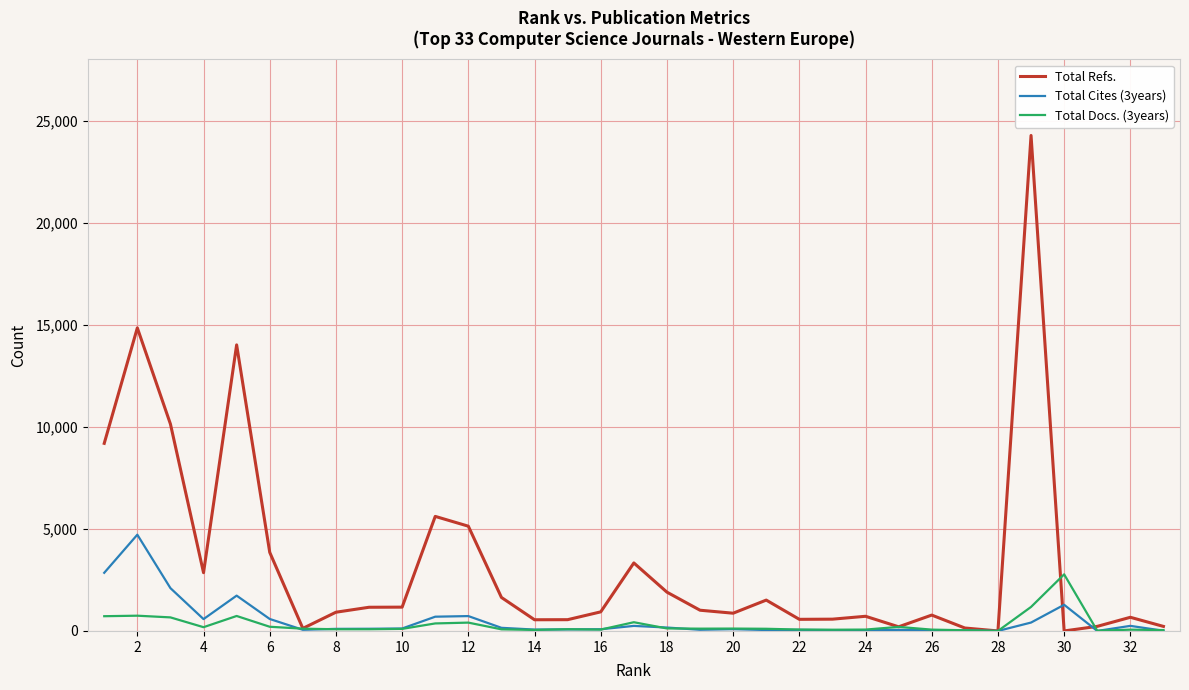

How many values in the Total Cites (3years) series are below 102?

16